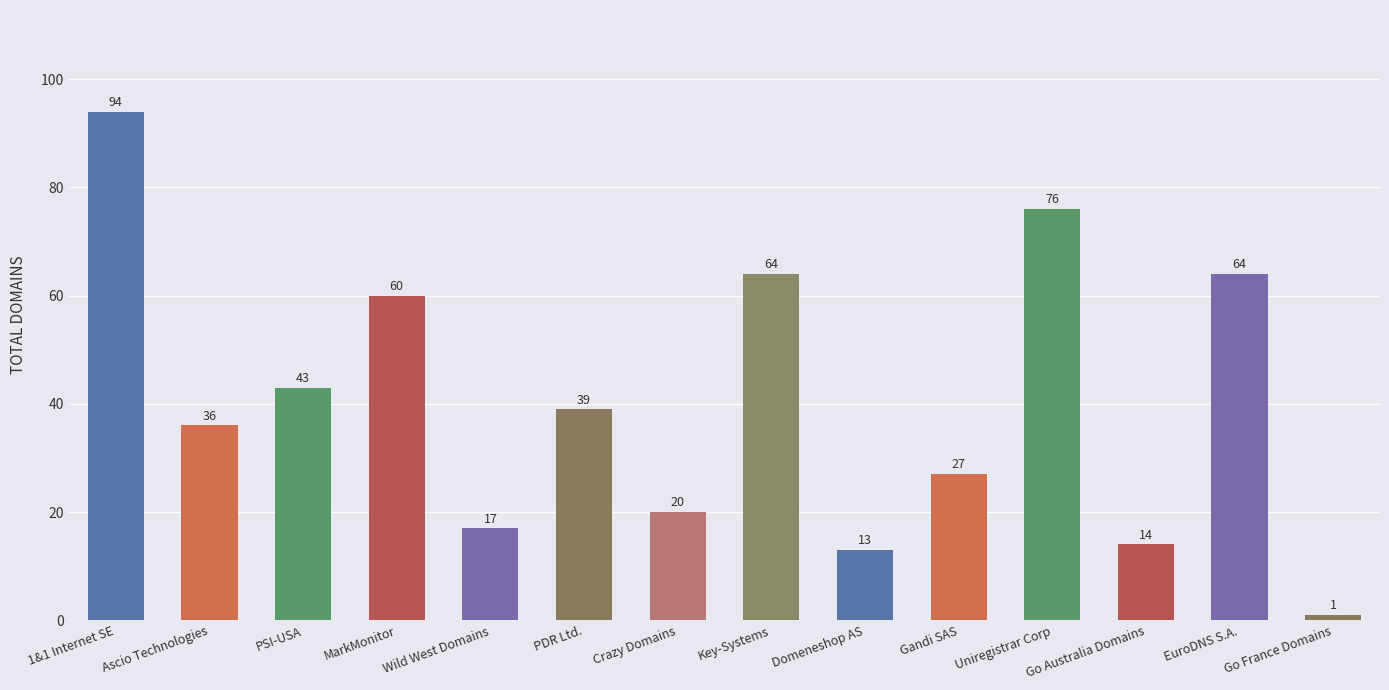

Is it true that the value at Gandi SAS is 45?

False